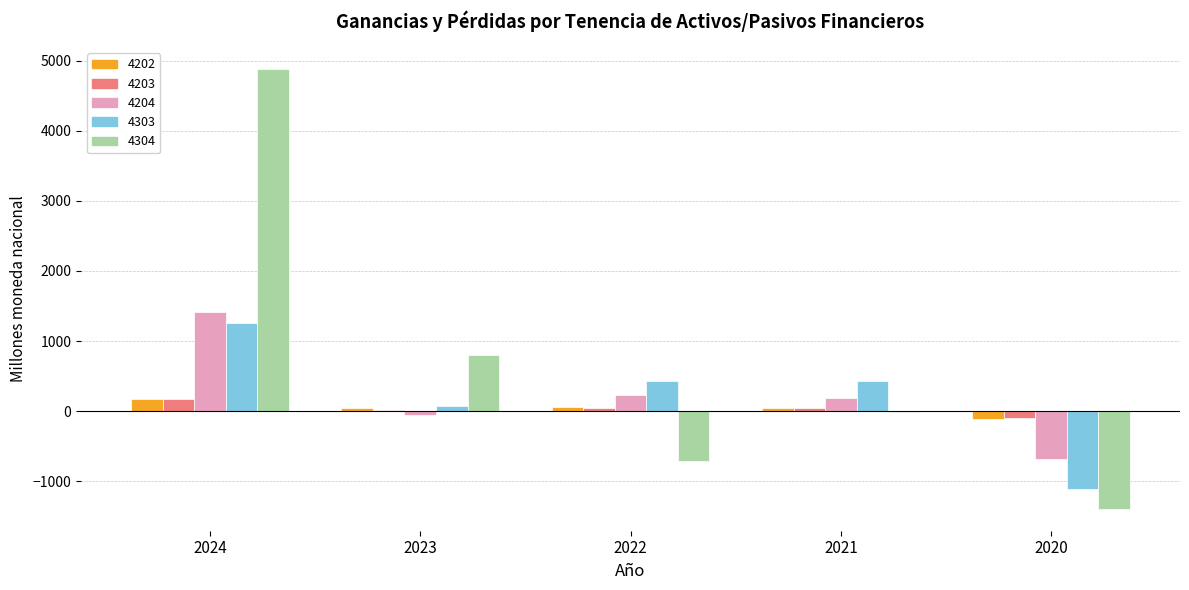

Which series changed the most between 2022 and 2020?

4303